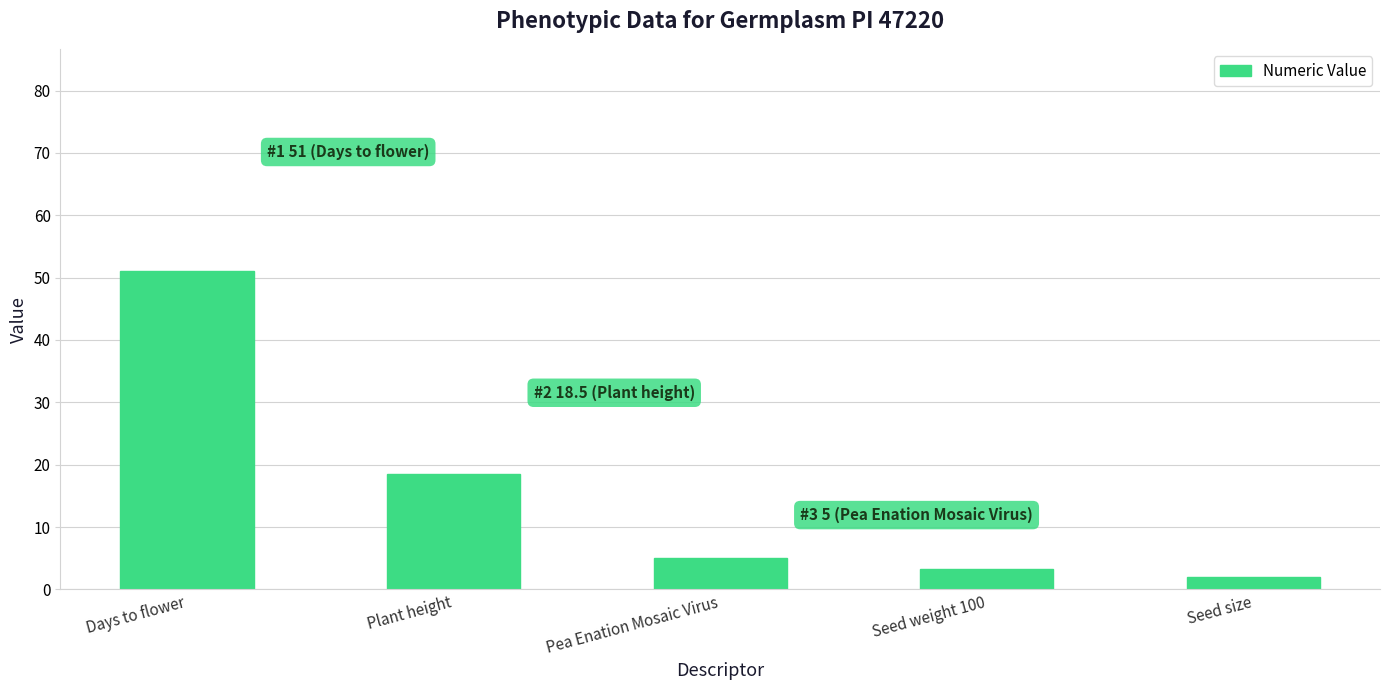

Rank the categories by value from highest to lowest.

Days to flower, Plant height, Pea Enation Mosaic Virus, Seed weight 100, Seed size